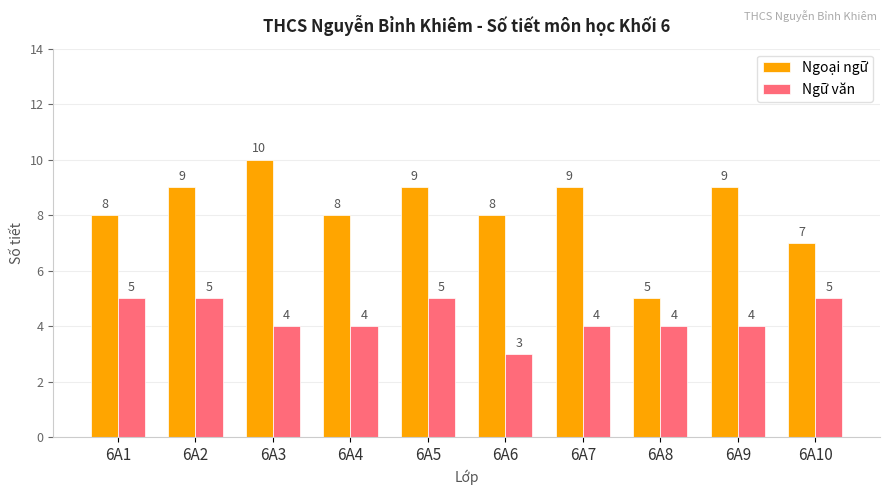

List the series in order of their peak value, highest first.

Ngoại ngữ, Ngữ văn